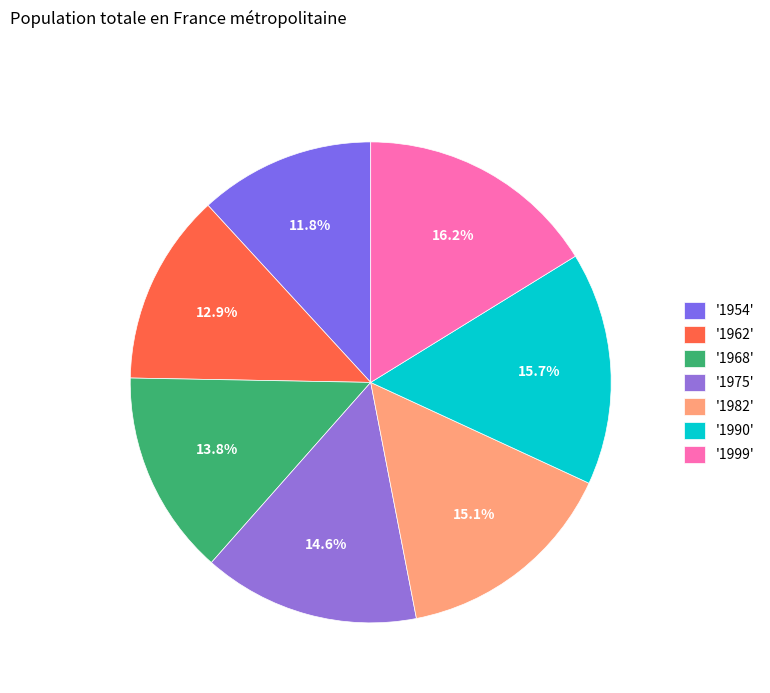

To the nearest percent, what is the difference between the largest and smallest slice percentages?

4%